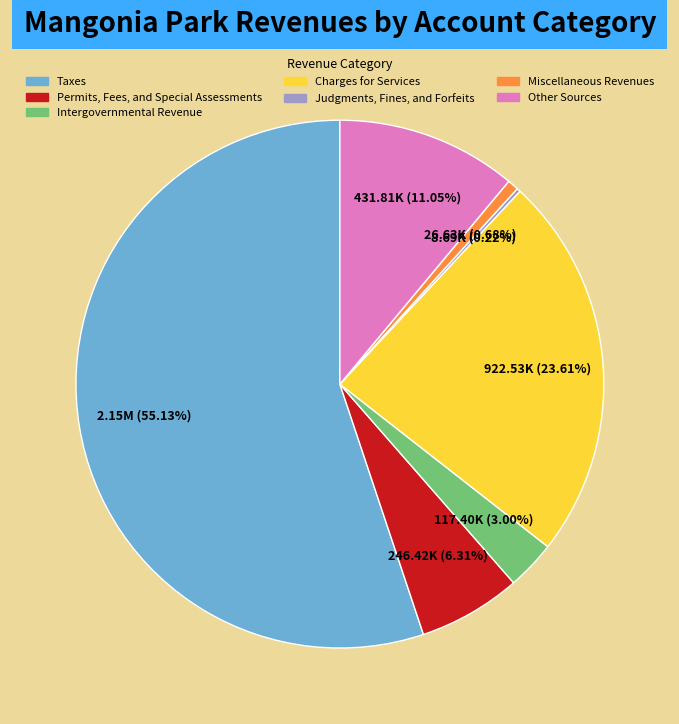

Between Permits, Fees, and Special Assessments and Intergovernmental Revenue, which is larger?

Permits, Fees, and Special Assessments